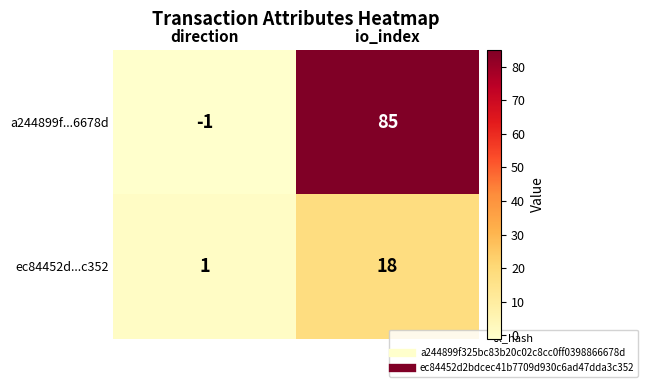

Count the number of data series in this chart.

2